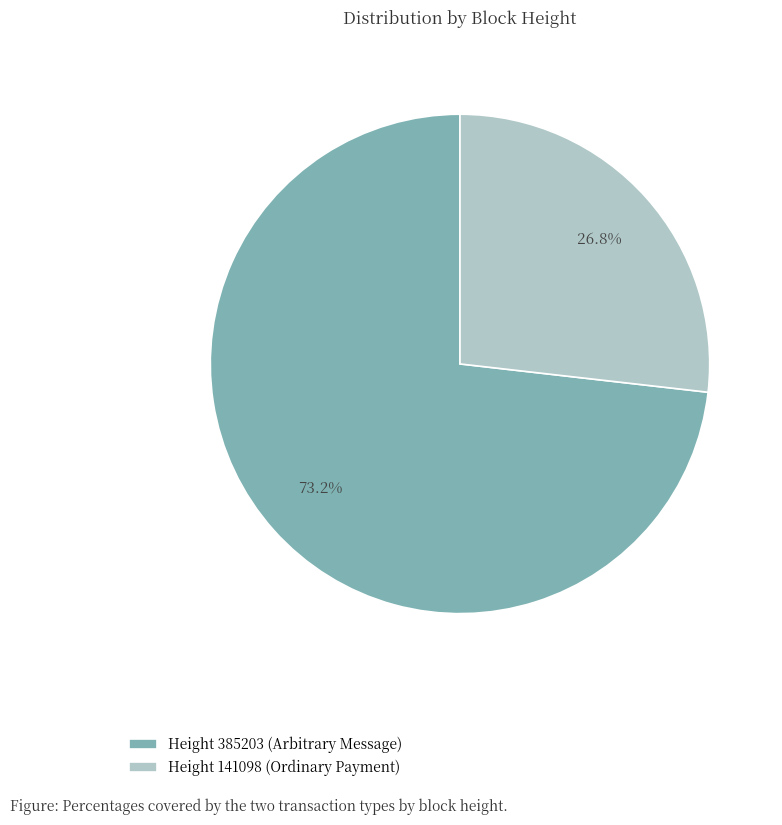

To the nearest percent, what percentage of the pie is Height 141098 (Ordinary Payment)?

27%